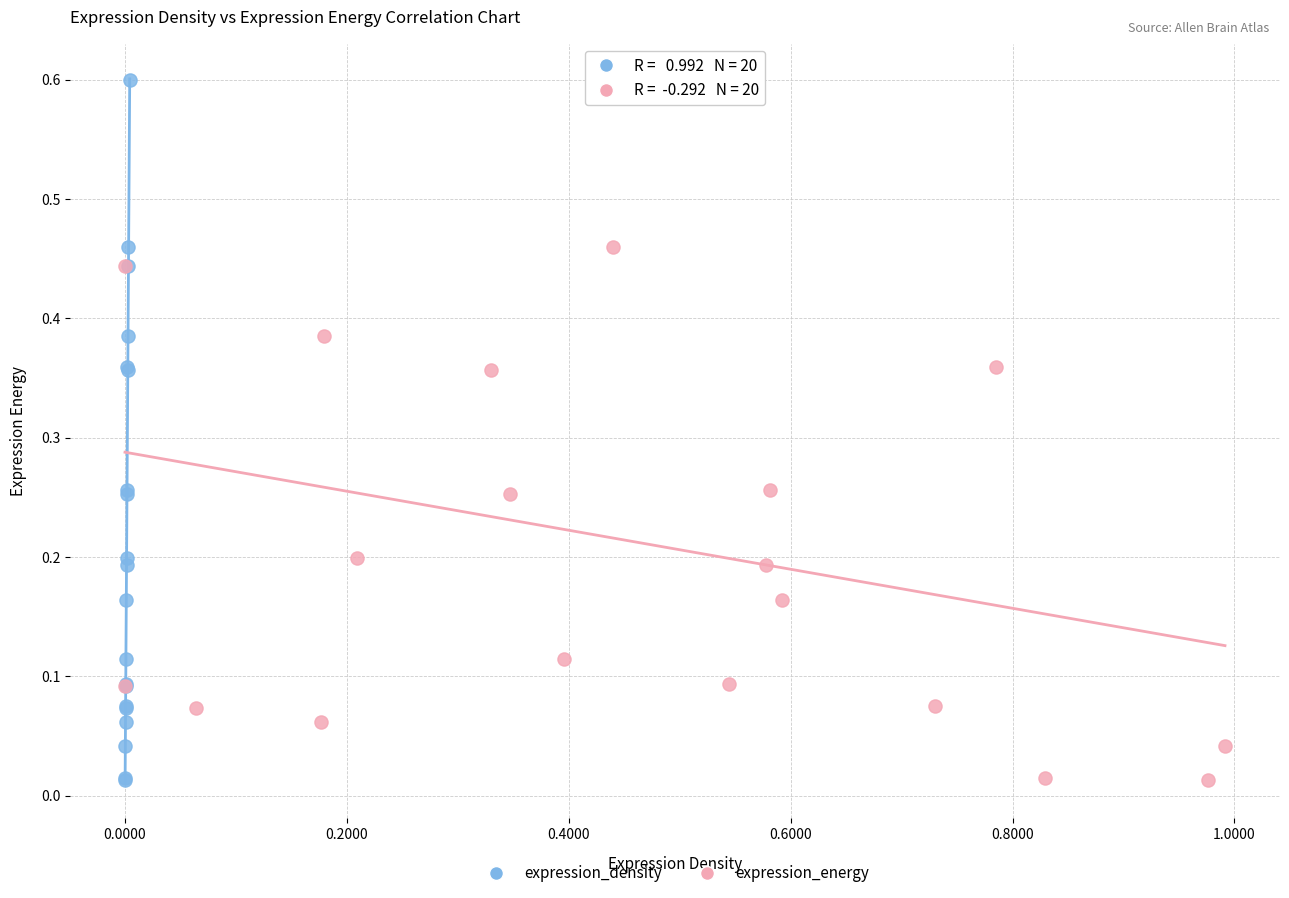

What are all the series names shown in the legend?

expression_density, expression_energy